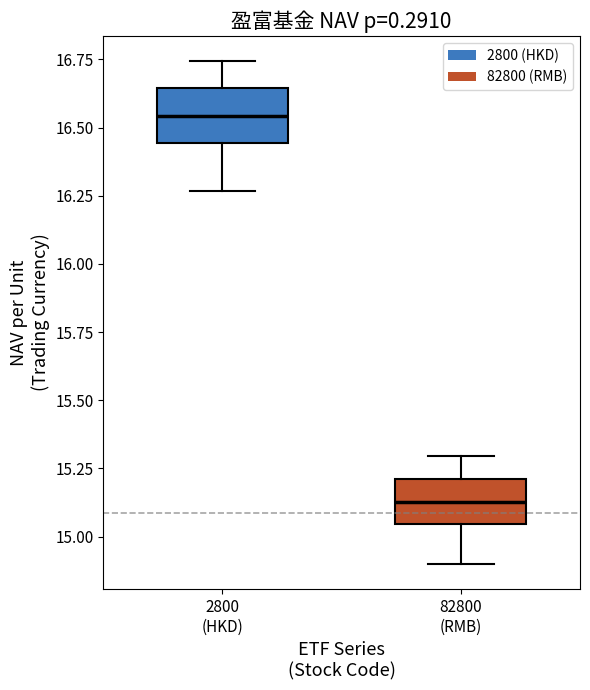

Reading left to right, read every box against the y-axis: the position of its median line, the range the box covers, and the ends of its whiskers. The values are not printed on the chart, so give them approximately, as read against the axis.

2800 (HKD): median 16.55, box 16.45 to 16.65, whiskers 16.25 to 16.75
82800 (RMB): median 15.15, box 15.05 to 15.20, whiskers 14.90 to 15.30